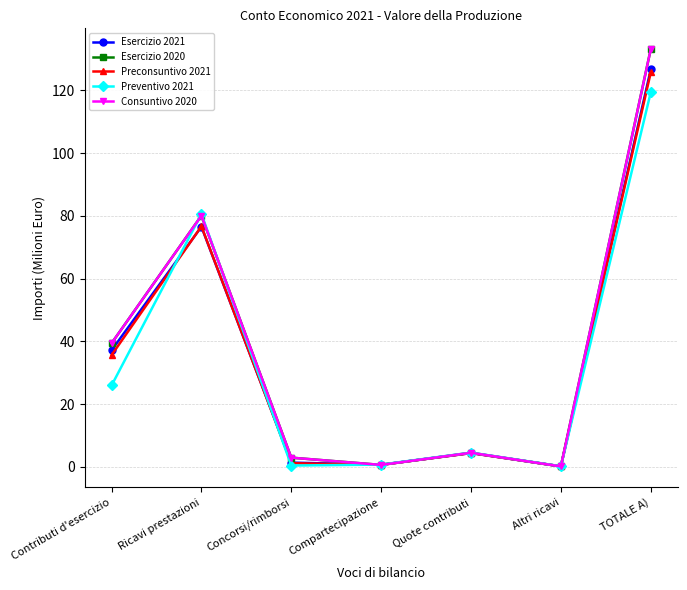

What position from the right is Quote contributi?

3